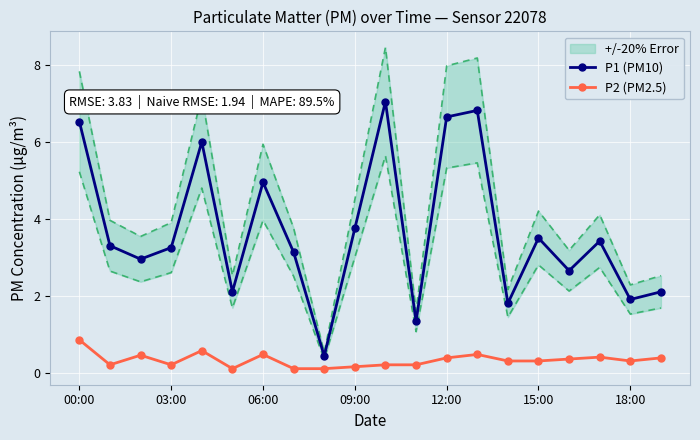

What is the lowest value of the P1 (PM10) series?

0.4